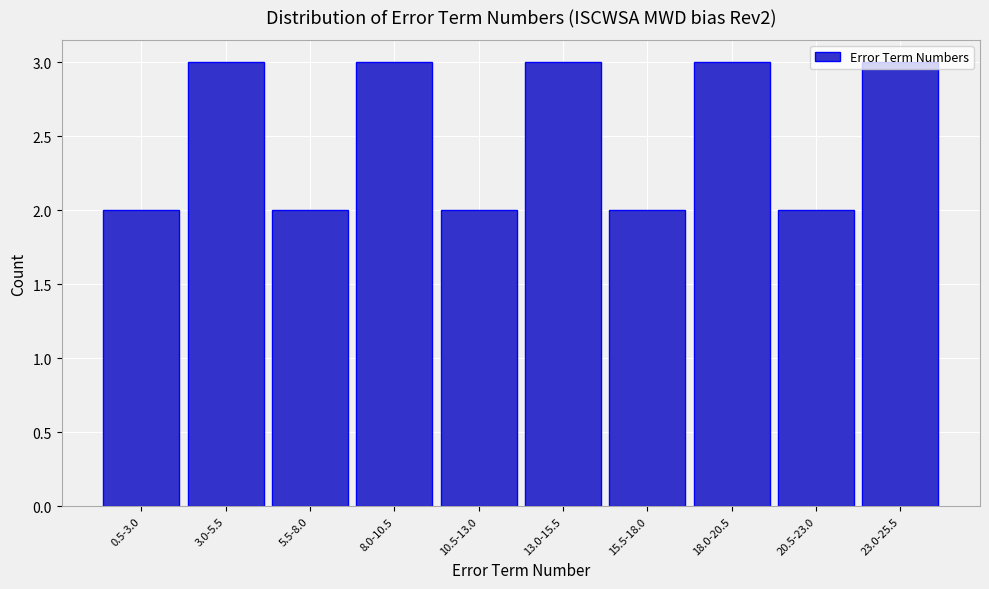

What is the greatest value displayed?

3